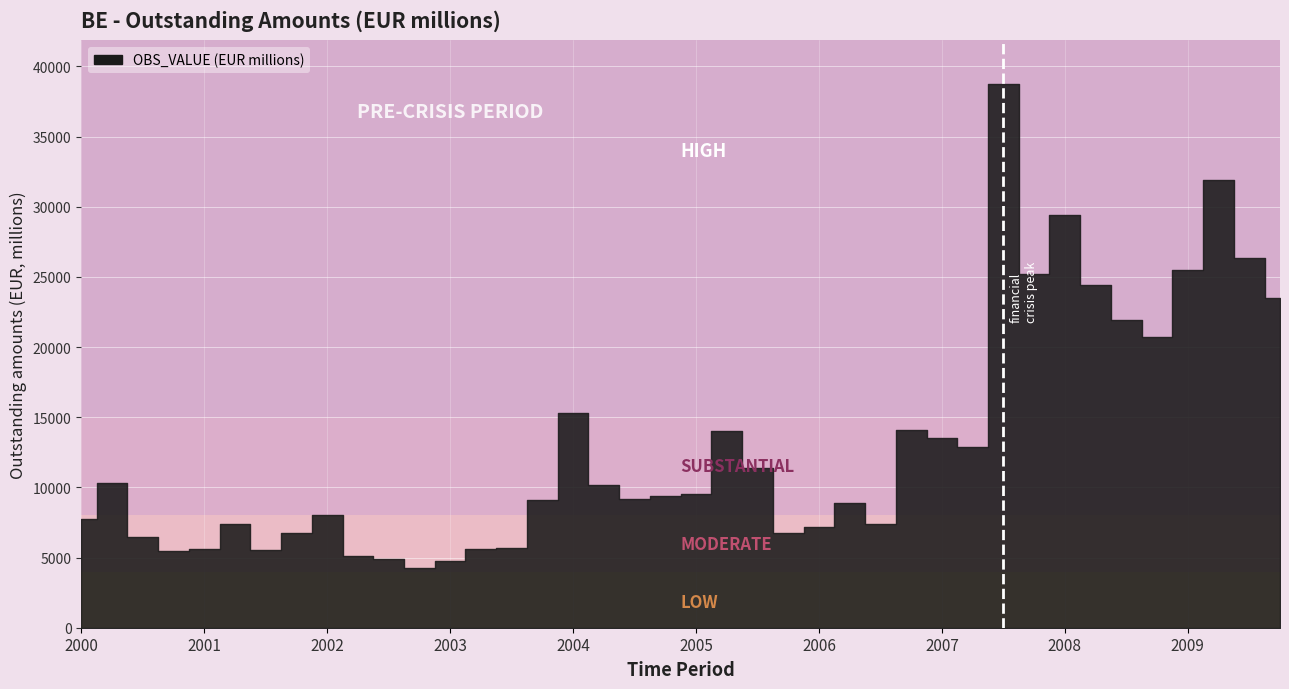

The chart shows a value of 2993.8 at 2006. True or false?

False